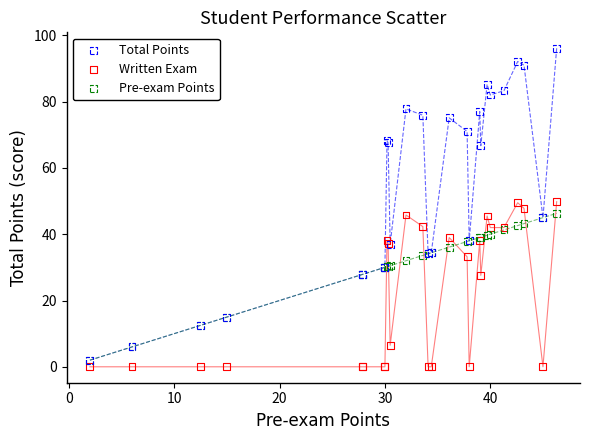

What are all the series names shown in the legend?

Total Points, Written Exam, Pre-exam Points